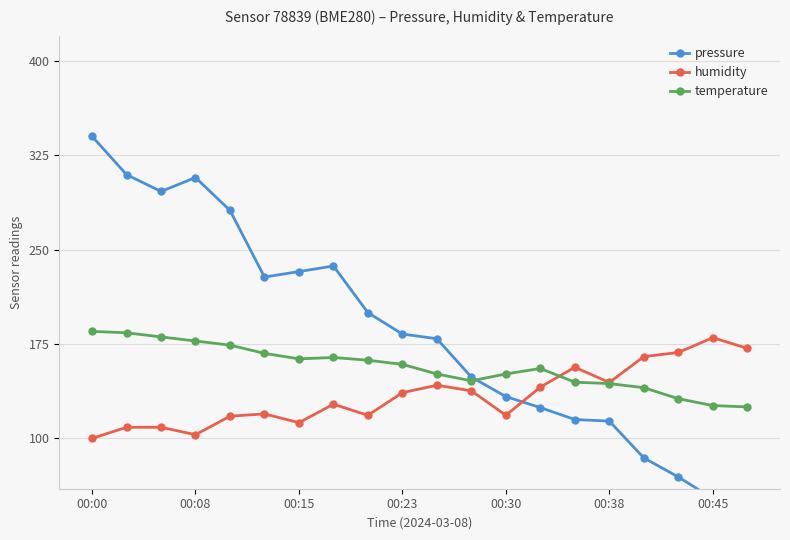

What is the value of the temperature point at the 20th from the left?

125.0